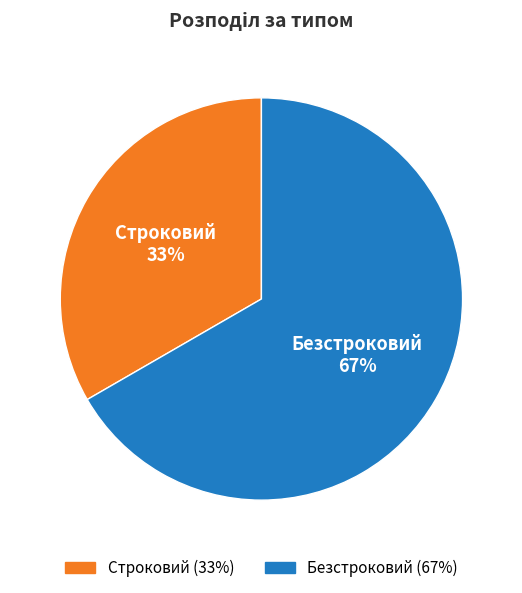

What is the smallest slice in the pie chart?

Строковий